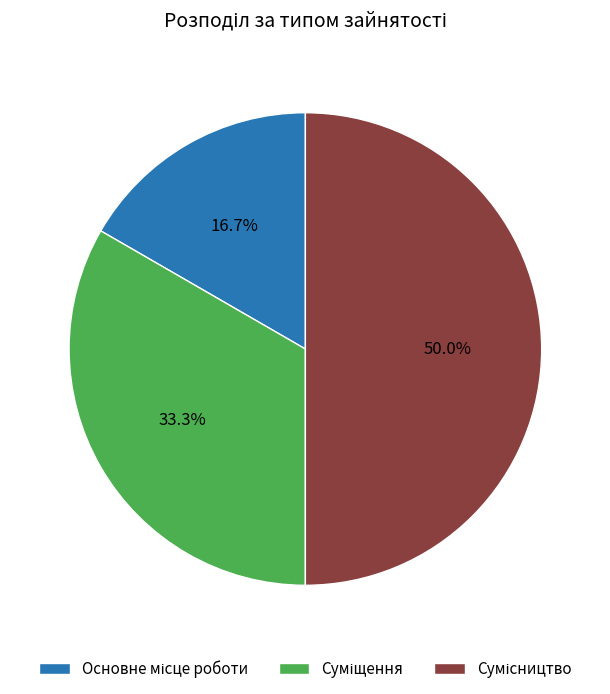

Rank the categories by value from highest to lowest.

Сумісництво, Суміщення, Основне місце роботи